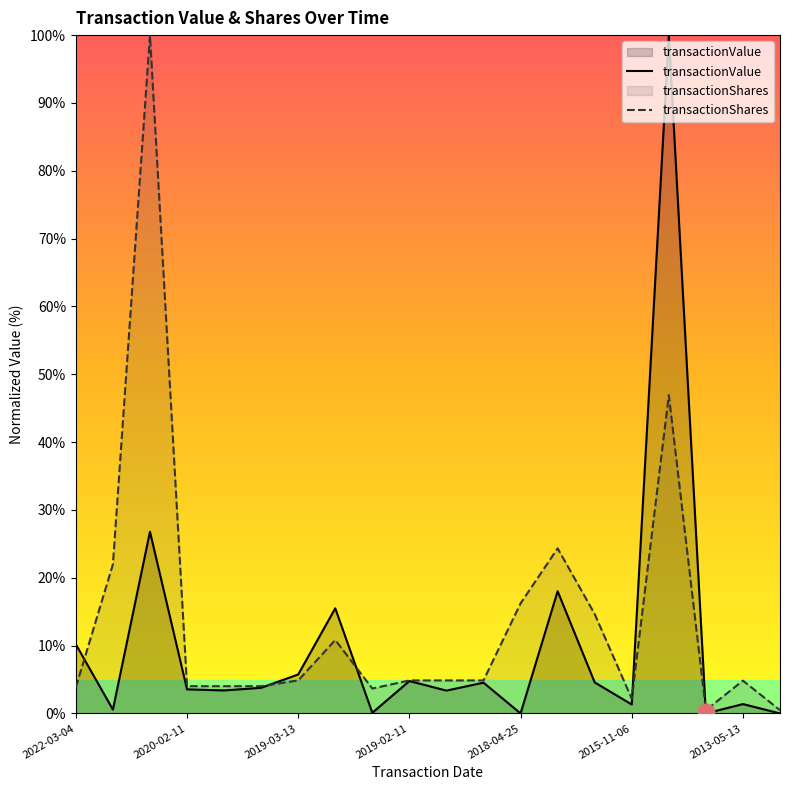

Rank the series by their maximum value, from lowest to highest.

transactionValue, transactionShares